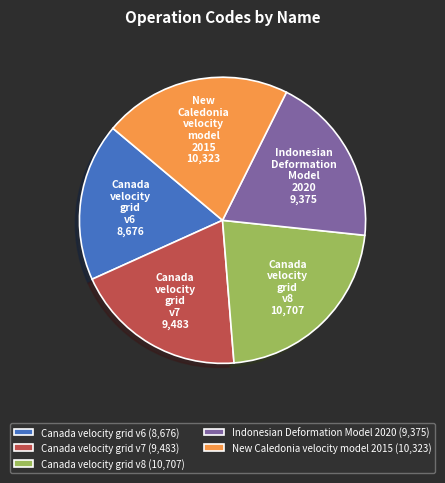

Is the sum of New Caledonia velocity model 2015 and Canada velocity grid v7 greater than half?

No